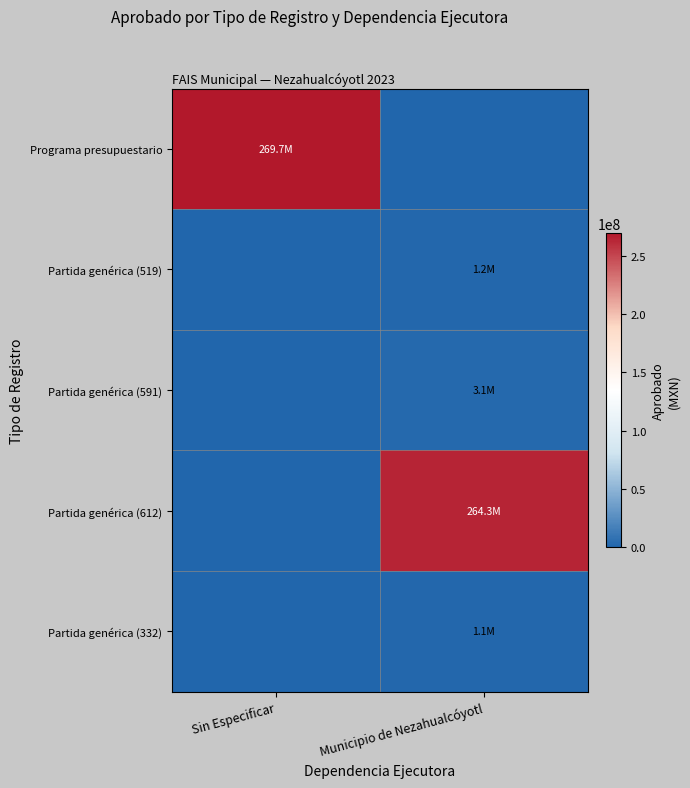

At how many categories does at least one series exceed 18796075?

2